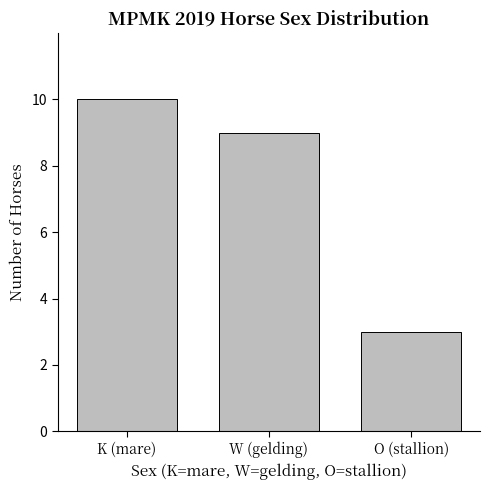

Rank the categories by value from lowest to highest.

O (stallion), W (gelding), K (mare)